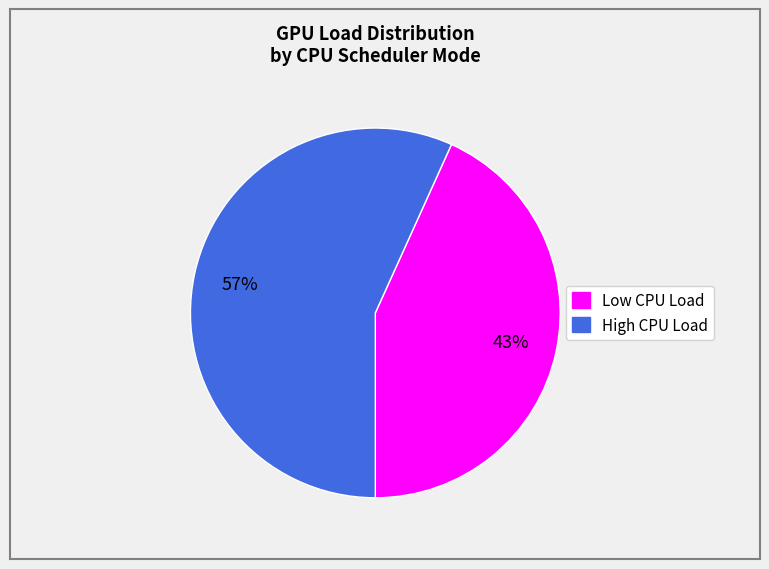

To the nearest percent, what is the average slice percentage?

50%